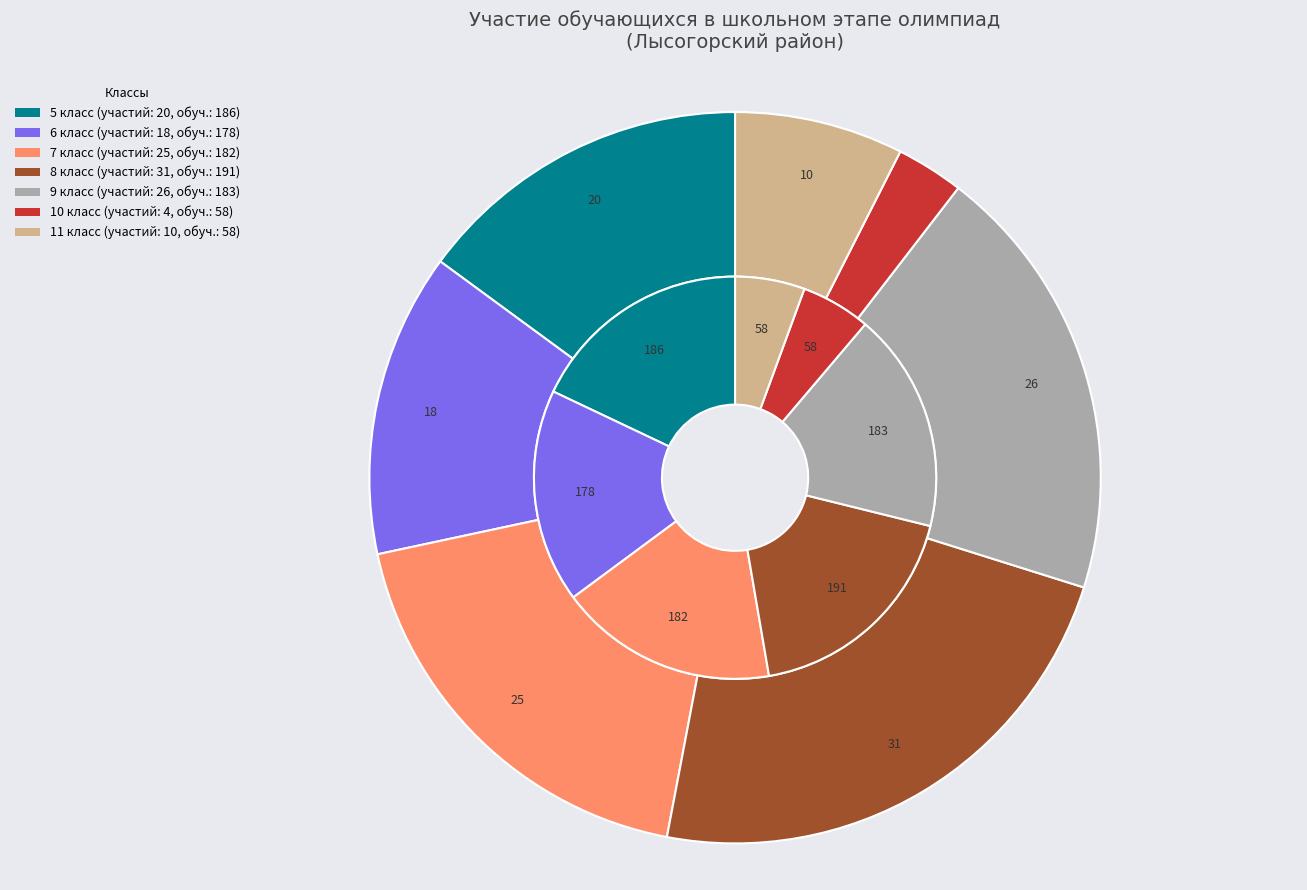

Is 10 класс the majority of the pie?

No